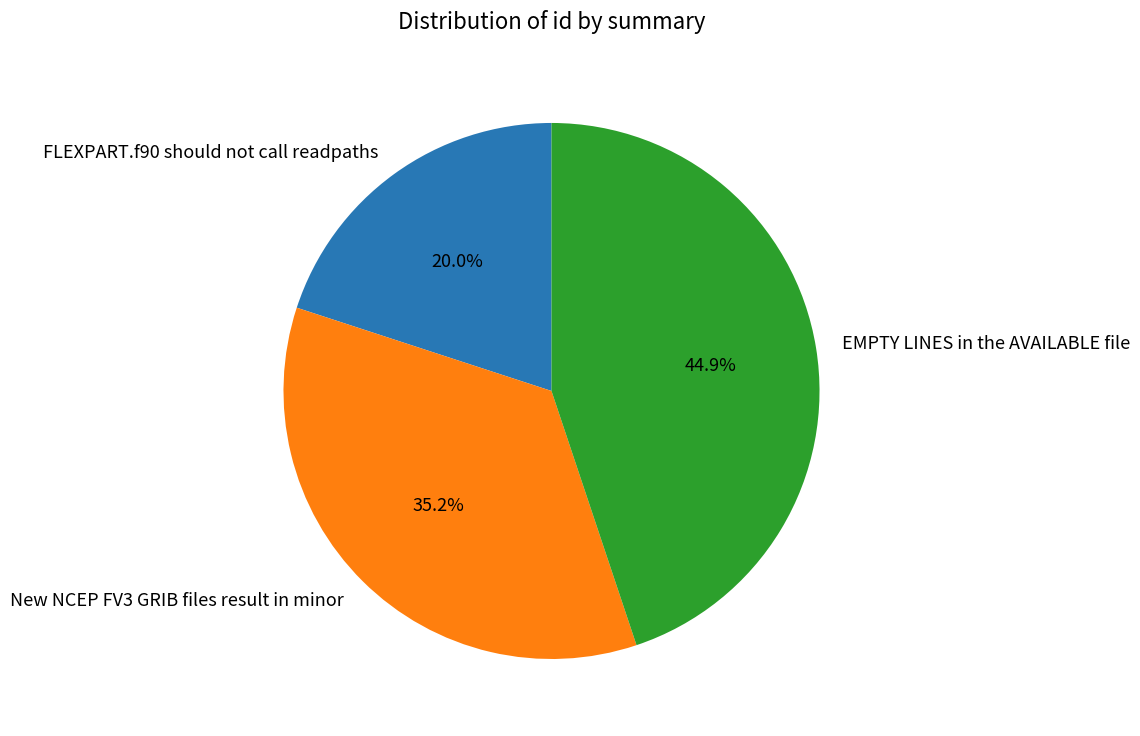

What is the total percentage of EMPTY LINES in the AVAILABLE file and New NCEP FV3 GRIB files result in minor?

80.0%